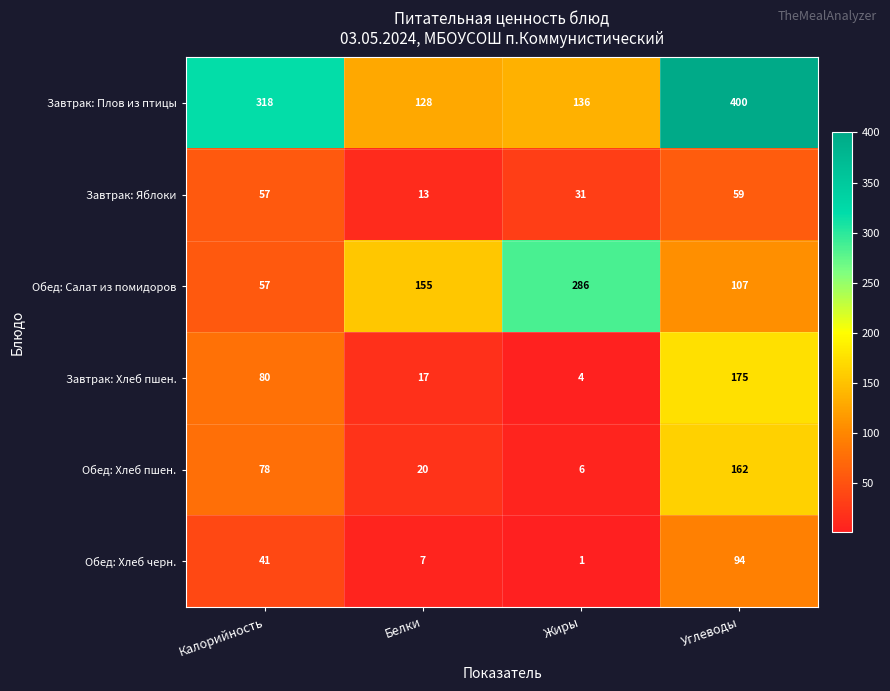

What is the sum of the Завтрак: Хлеб пшен. values at Белки and Калорийность?

97